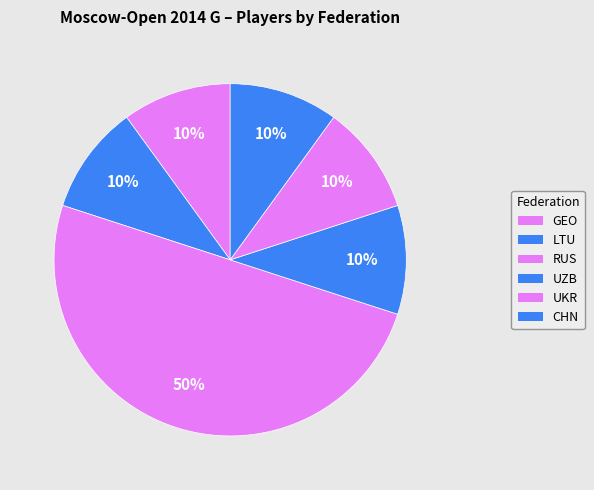

How many slices are in this pie chart?

6